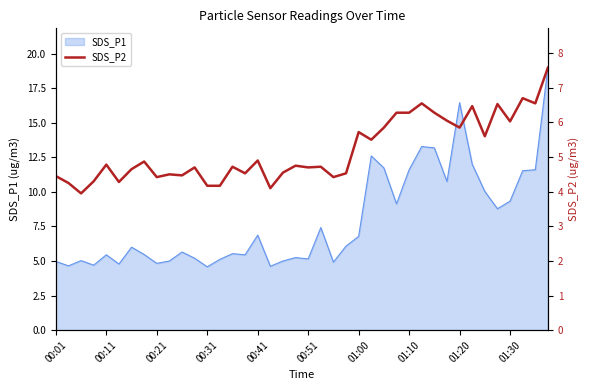

Read the value at 14.

4.7